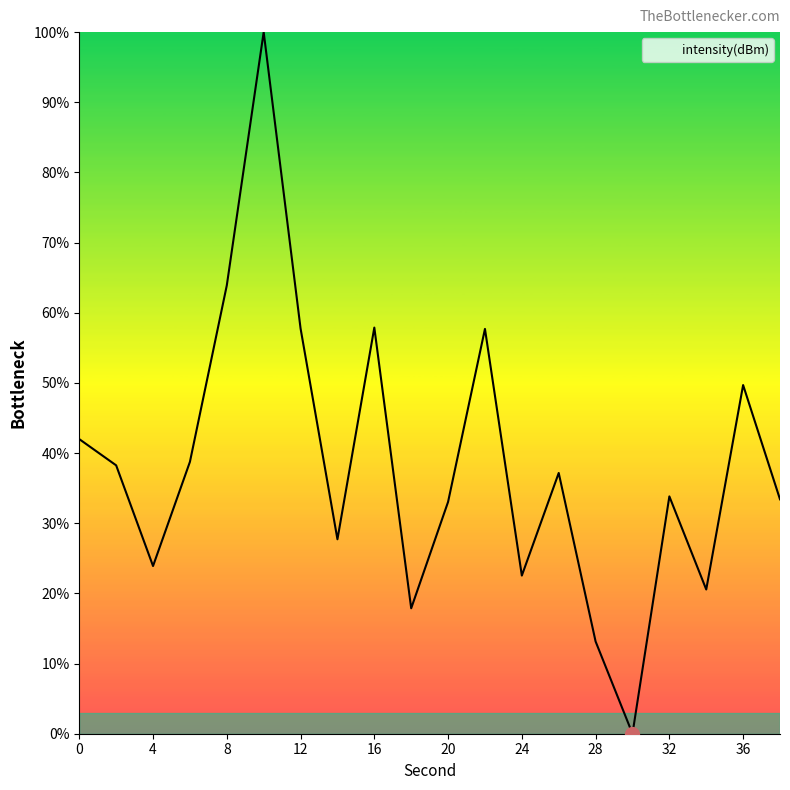

How many interior local peaks (higher than both neighbors) does the data have?

6